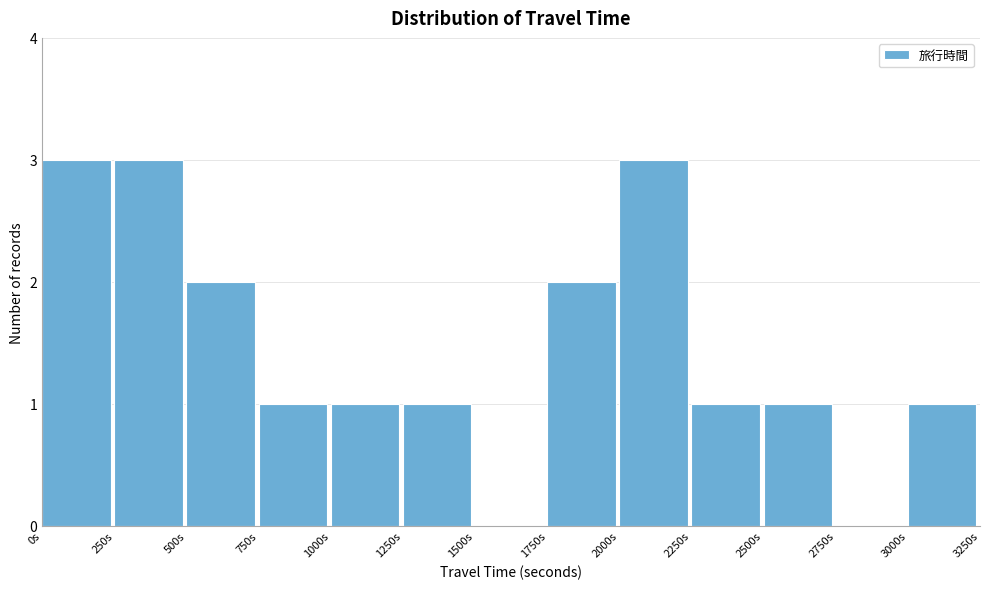

Reading left to right, transcribe this chart: for each bar, give the range it covers on the x-axis and its height. The values are not printed on the chart, so give them approximately, as read against the axis.

0 to 250: 3
250 to 500: 3
500 to 750: 2
750 to 1000: 1
1000 to 1250: 1
1250 to 1500: 1
1500 to 1750: 0
1750 to 2000: 2
2000 to 2250: 3
2250 to 2500: 1
2500 to 2750: 1
2750 to 3000: 0
3000 to 3250: 1